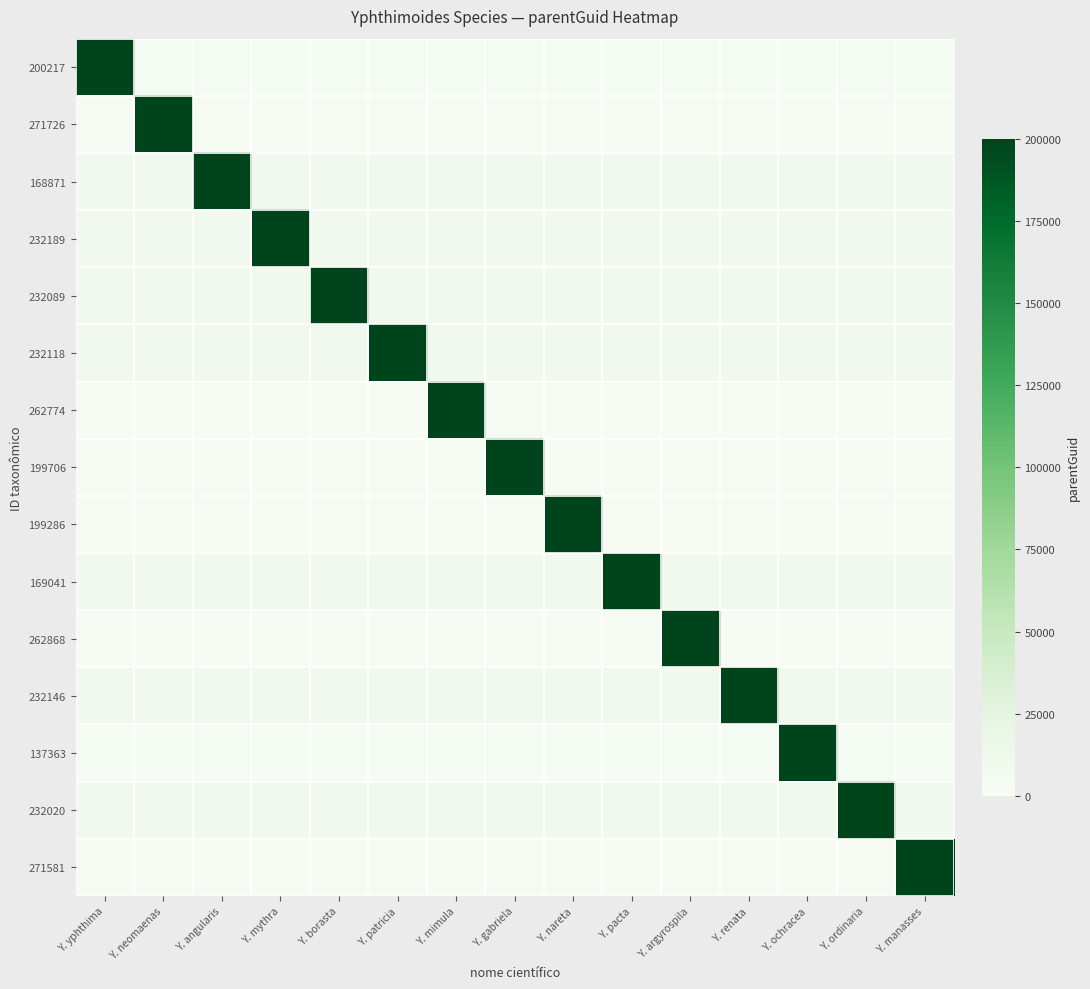

Reading left to right, transcribe all the data shown in this chart.

200217: Y. yphthima=199739	Y. neomaenas=3217	Y. angularis=3217	Y. mythra=3217	Y. borasta=3217	Y. patricia=3217	Y. mimula=3217	Y. gabriela=3217	Y. nareta=3217	Y. pacta=3217	Y. argyrospila=3217	Y. renata=3217	Y. ochracea=3217	Y. ordinaria=3217	Y. manasses=3217
271726: Y. yphthima=2726	Y. neomaenas=199739	Y. angularis=2726	Y. mythra=2726	Y. borasta=2726	Y. patricia=2726	Y. mimula=2726	Y. gabriela=2726	Y. nareta=2726	Y. pacta=2726	Y. argyrospila=2726	Y. renata=2726	Y. ochracea=2726	Y. ordinaria=2726	Y. manasses=2726
168871: Y. yphthima=7871	Y. neomaenas=7871	Y. angularis=199739	Y. mythra=7871	Y. borasta=7871	Y. patricia=7871	Y. mimula=7871	Y. gabriela=7871	Y. nareta=7871	Y. pacta=7871	Y. argyrospila=7871	Y. renata=7871	Y. ochracea=7871	Y. ordinaria=7871	Y. manasses=7871
232189: Y. yphthima=8189	Y. neomaenas=8189	Y. angularis=8189	Y. mythra=199739	Y. borasta=8189	Y. patricia=8189	Y. mimula=8189	Y. gabriela=8189	Y. nareta=8189	Y. pacta=8189	Y. argyrospila=8189	Y. renata=8189	Y. ochracea=8189	Y. ordinaria=8189	Y. manasses=8189
232089: Y. yphthima=8089	Y. neomaenas=8089	Y. angularis=8089	Y. mythra=8089	Y. borasta=199739	Y. patricia=8089	Y. mimula=8089	Y. gabriela=8089	Y. nareta=8089	Y. pacta=8089	Y. argyrospila=8089	Y. renata=8089	Y. ochracea=8089	Y. ordinaria=8089	Y. manasses=8089
232118: Y. yphthima=8118	Y. neomaenas=8118	Y. angularis=8118	Y. mythra=8118	Y. borasta=8118	Y. patricia=199739	Y. mimula=8118	Y. gabriela=8118	Y. nareta=8118	Y. pacta=8118	Y. argyrospila=8118	Y. renata=8118	Y. ochracea=8118	Y. ordinaria=8118	Y. manasses=8118
262774: Y. yphthima=2774	Y. neomaenas=2774	Y. angularis=2774	Y. mythra=2774	Y. borasta=2774	Y. patricia=2774	Y. mimula=199739	Y. gabriela=2774	Y. nareta=2774	Y. pacta=2774	Y. argyrospila=2774	Y. renata=2774	Y. ochracea=2774	Y. ordinaria=2774	Y. manasses=2774
199706: Y. yphthima=2706	Y. neomaenas=2706	Y. angularis=2706	Y. mythra=2706	Y. borasta=2706	Y. patricia=2706	Y. mimula=2706	Y. gabriela=199739	Y. nareta=2706	Y. pacta=2706	Y. argyrospila=2706	Y. renata=2706	Y. ochracea=2706	Y. ordinaria=2706	Y. manasses=2706
199286: Y. yphthima=2286	Y. neomaenas=2286	Y. angularis=2286	Y. mythra=2286	Y. borasta=2286	Y. patricia=2286	Y. mimula=2286	Y. gabriela=2286	Y. nareta=199739	Y. pacta=2286	Y. argyrospila=2286	Y. renata=2286	Y. ochracea=2286	Y. ordinaria=2286	Y. manasses=2286
169041: Y. yphthima=8041	Y. neomaenas=8041	Y. angularis=8041	Y. mythra=8041	Y. borasta=8041	Y. patricia=8041	Y. mimula=8041	Y. gabriela=8041	Y. nareta=8041	Y. pacta=199739	Y. argyrospila=8041	Y. renata=8041	Y. ochracea=8041	Y. ordinaria=8041	Y. manasses=8041
262868: Y. yphthima=2868	Y. neomaenas=2868	Y. angularis=2868	Y. mythra=2868	Y. borasta=2868	Y. patricia=2868	Y. mimula=2868	Y. gabriela=2868	Y. nareta=2868	Y. pacta=2868	Y. argyrospila=199739	Y. renata=2868	Y. ochracea=2868	Y. ordinaria=2868	Y. manasses=2868
232146: Y. yphthima=8146	Y. neomaenas=8146	Y. angularis=8146	Y. mythra=8146	Y. borasta=8146	Y. patricia=8146	Y. mimula=8146	Y. gabriela=8146	Y. nareta=8146	Y. pacta=8146	Y. argyrospila=8146	Y. renata=199739	Y. ochracea=8146	Y. ordinaria=8146	Y. manasses=8146
137363: Y. yphthima=3363	Y. neomaenas=3363	Y. angularis=3363	Y. mythra=3363	Y. borasta=3363	Y. patricia=3363	Y. mimula=3363	Y. gabriela=3363	Y. nareta=3363	Y. pacta=3363	Y. argyrospila=3363	Y. renata=3363	Y. ochracea=199739	Y. ordinaria=3363	Y. manasses=3363
232020: Y. yphthima=8020	Y. neomaenas=8020	Y. angularis=8020	Y. mythra=8020	Y. borasta=8020	Y. patricia=8020	Y. mimula=8020	Y. gabriela=8020	Y. nareta=8020	Y. pacta=8020	Y. argyrospila=8020	Y. renata=8020	Y. ochracea=8020	Y. ordinaria=199739	Y. manasses=8020
271581: Y. yphthima=2581	Y. neomaenas=2581	Y. angularis=2581	Y. mythra=2581	Y. borasta=2581	Y. patricia=2581	Y. mimula=2581	Y. gabriela=2581	Y. nareta=2581	Y. pacta=2581	Y. argyrospila=2581	Y. renata=2581	Y. ochracea=2581	Y. ordinaria=2581	Y. manasses=199739